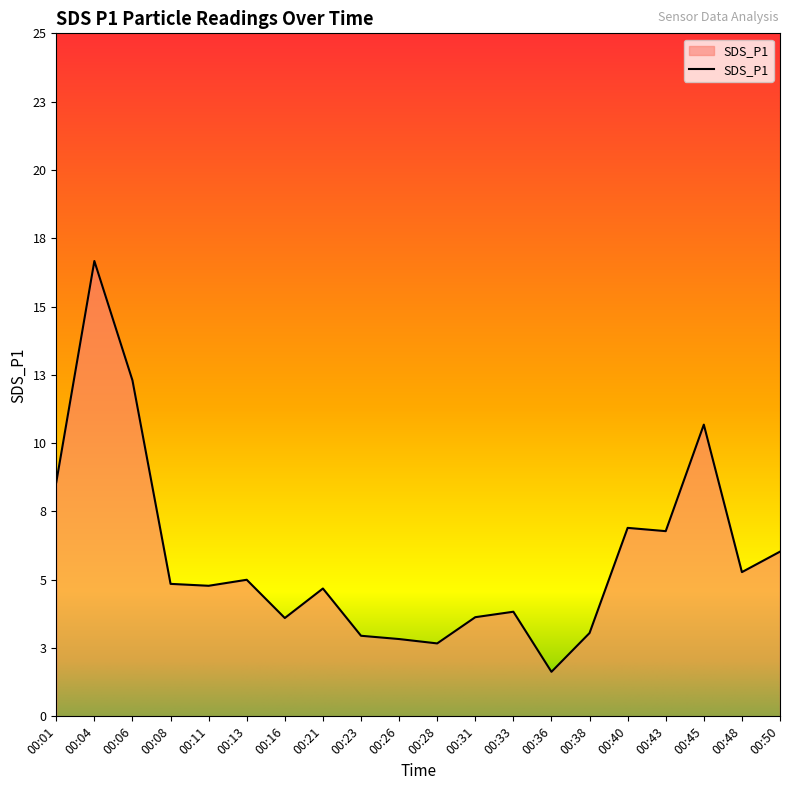

What is the average value?

5.8